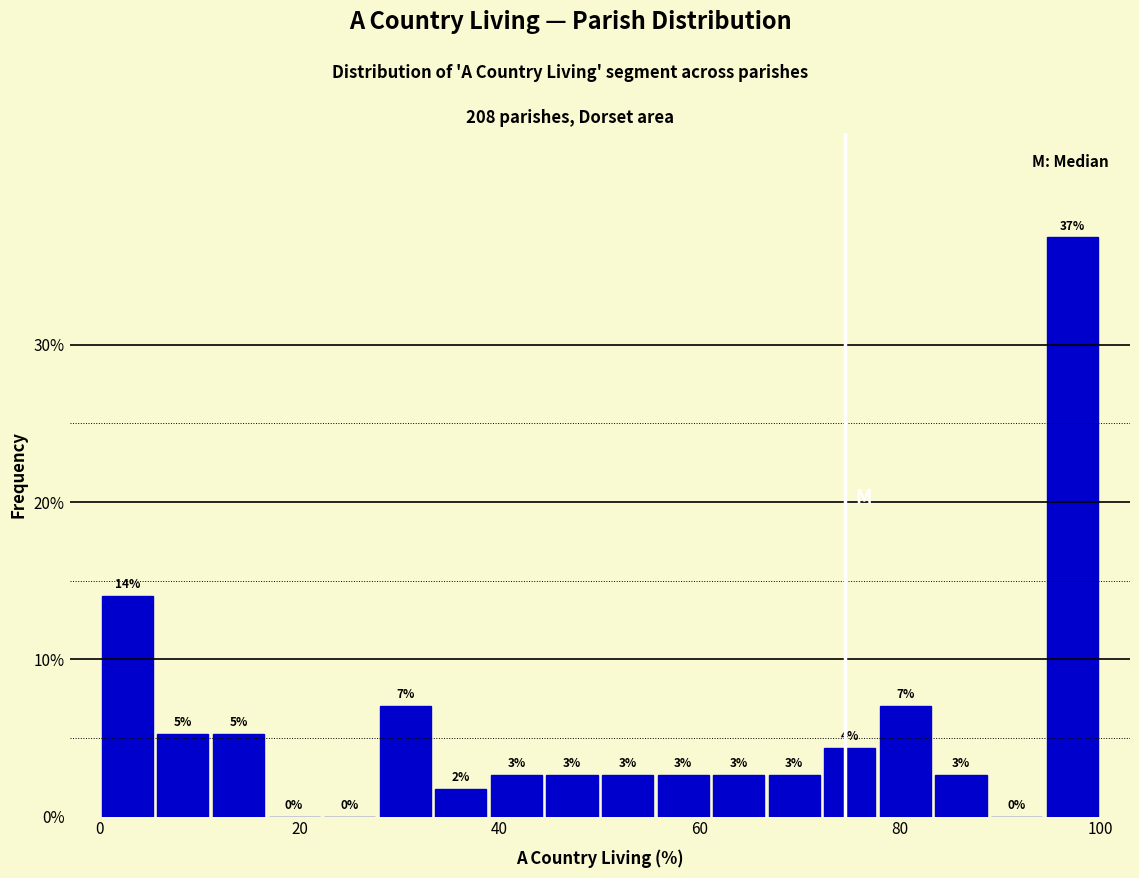

Read against the x-axis, roughly where is the centre of the tallest bar?

98